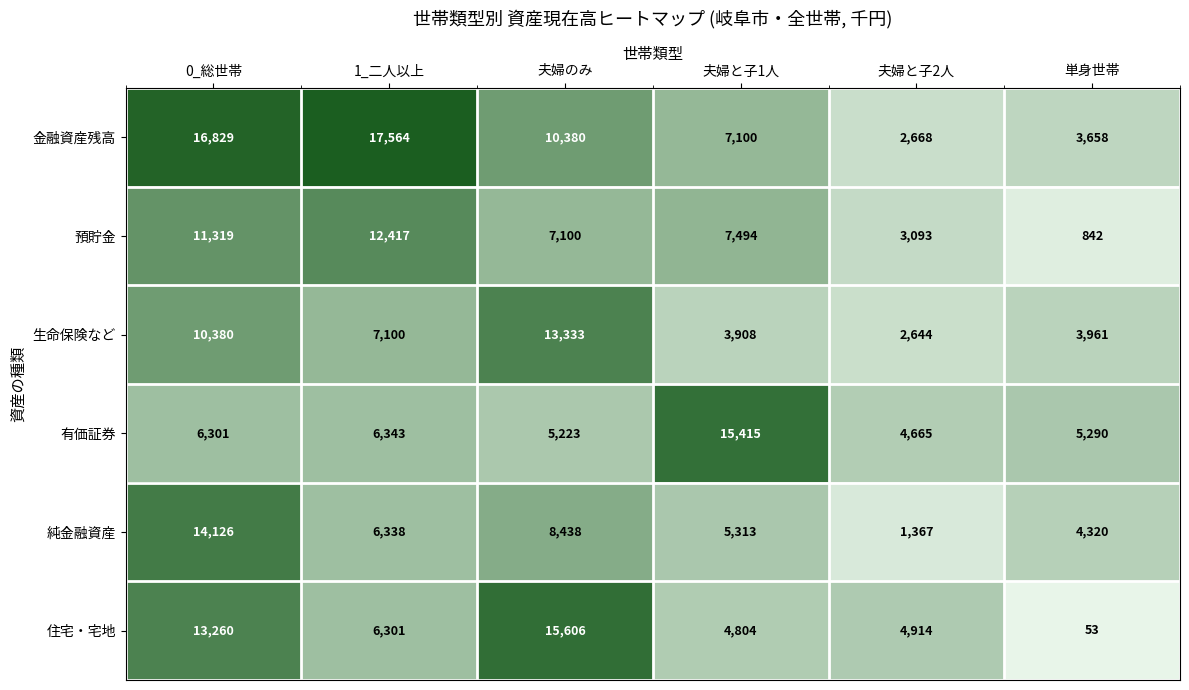

Is it true that 金融資産残高 equals 4303 at 夫婦と子1人?

False